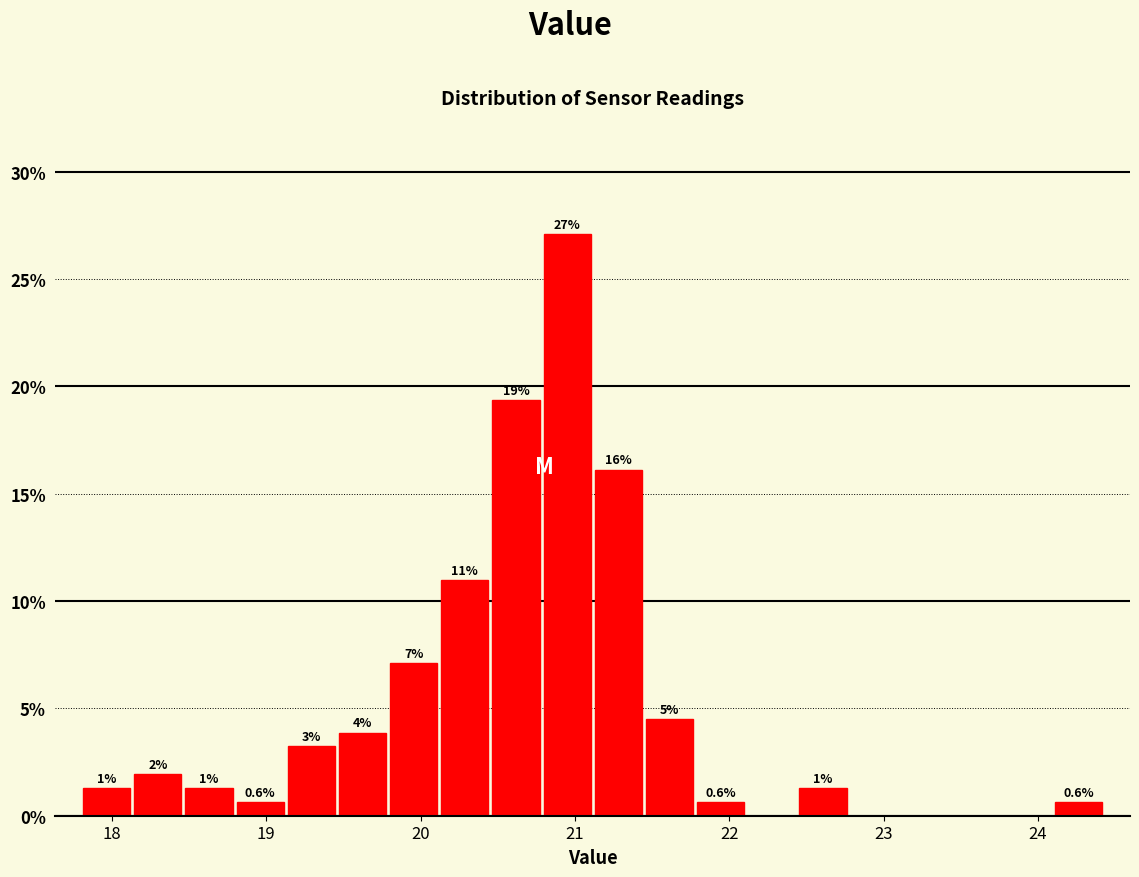

Read against the x-axis, roughly where is the centre of the tallest bar?

20.9